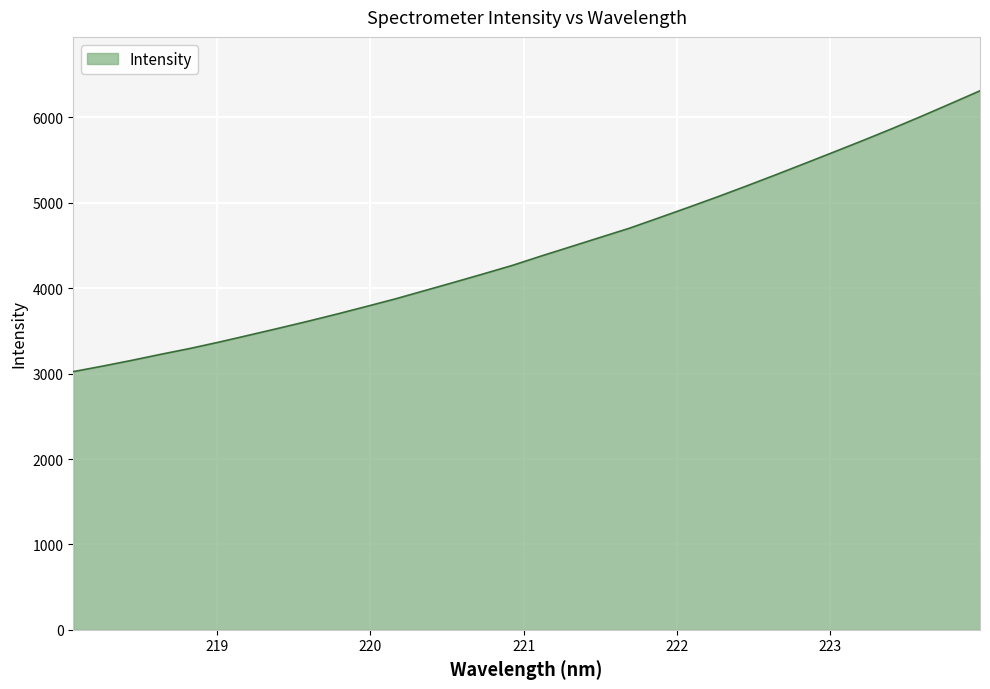

What is the smallest value displayed?

3023.5